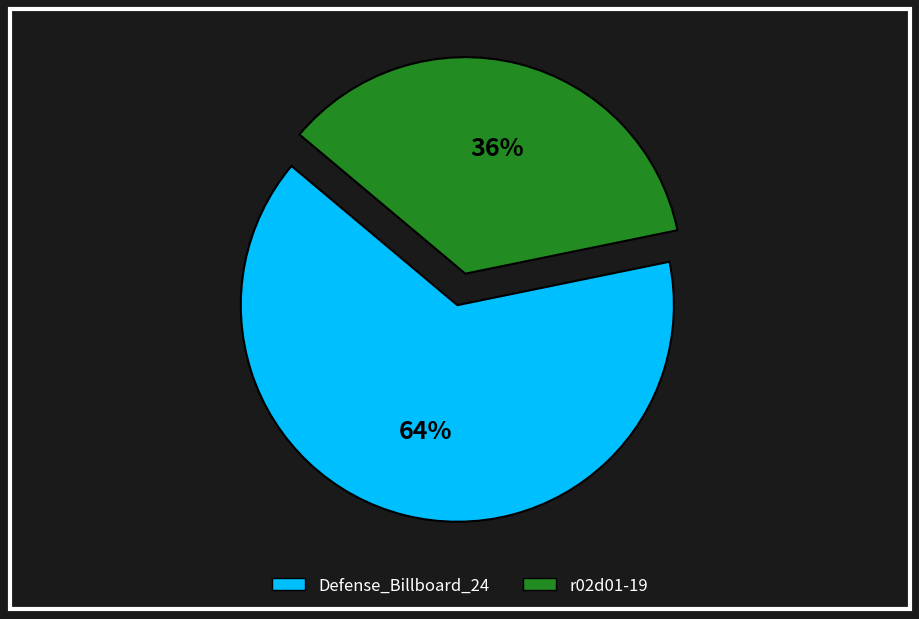

Is it true that r02d01-19 is 36% of the pie?

True